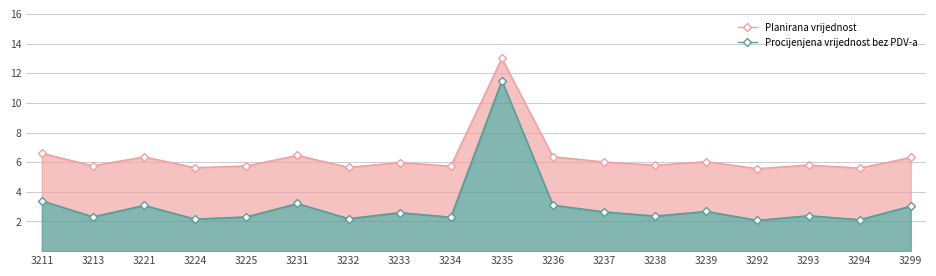

What are all the series names shown in the legend?

Planirana vrijednost, Procijenjena vrijednost bez PDV-a